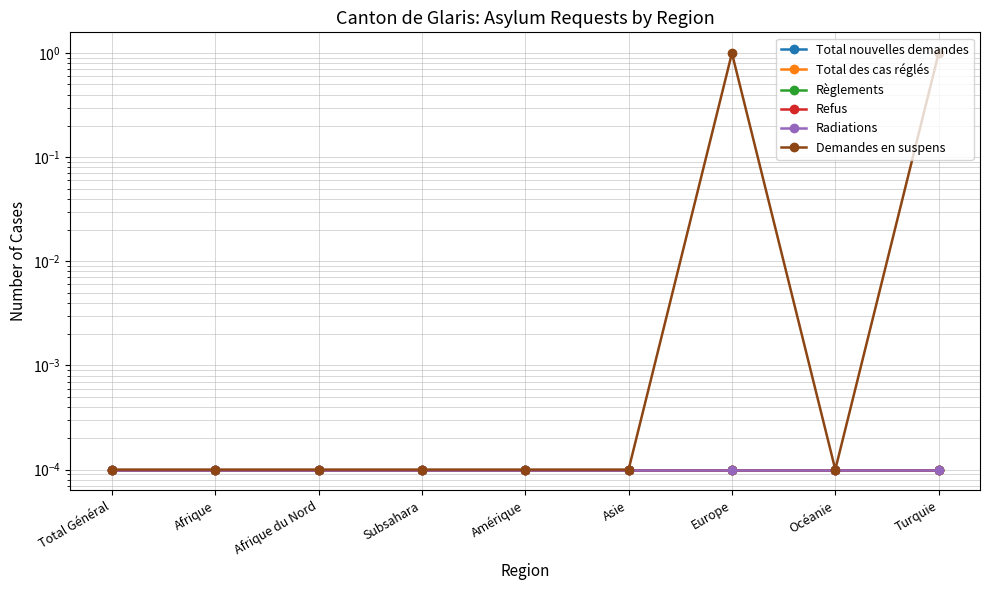

Is it true that Refus equals 0.0 at Turquie?

True